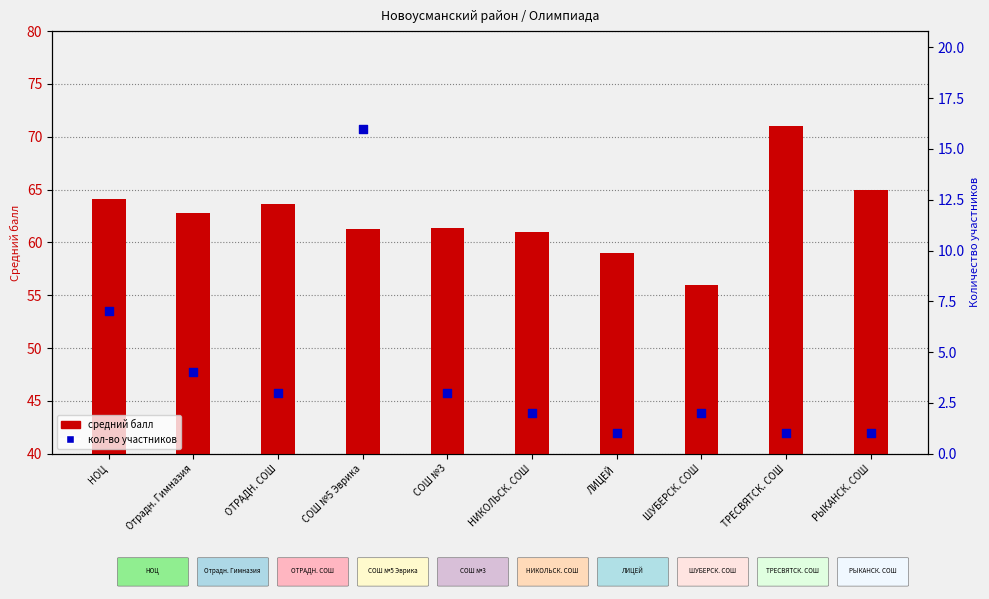

At which category is the sum across all series the highest?

СОШ №5 Эврика